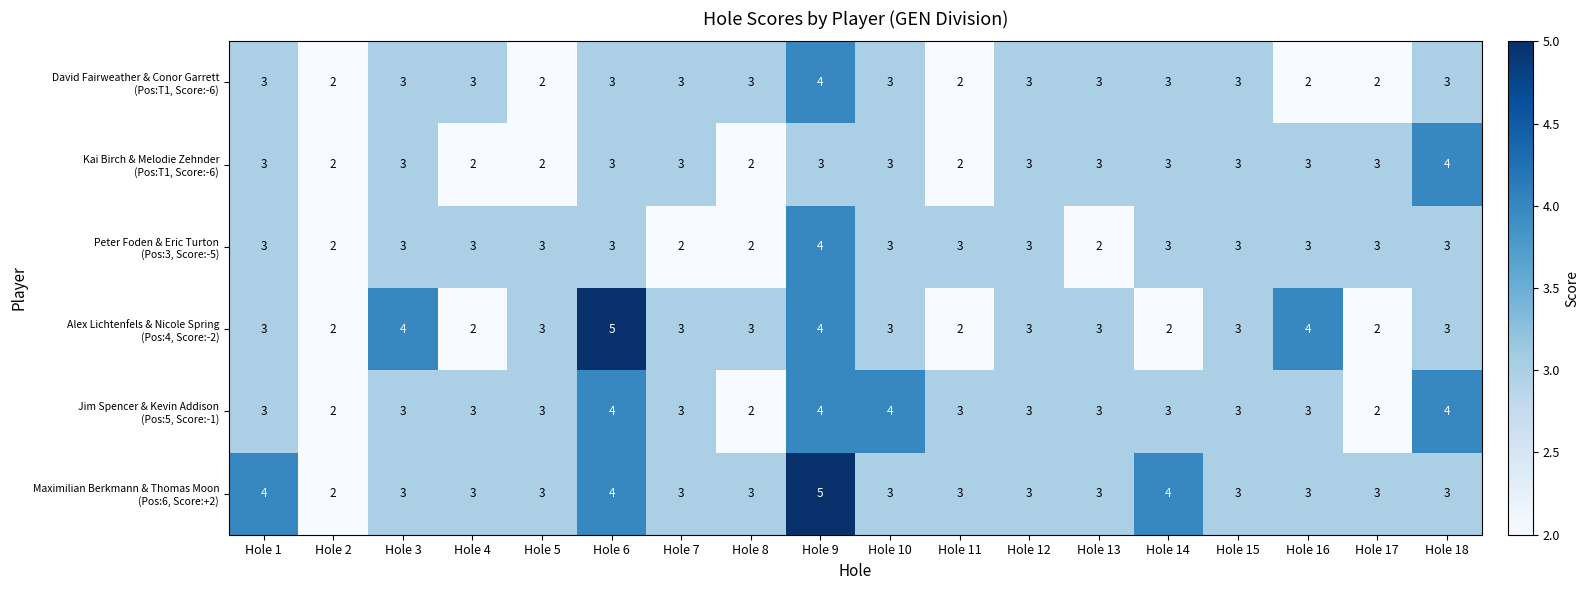

What is the total value across all series at Hole 3?

19